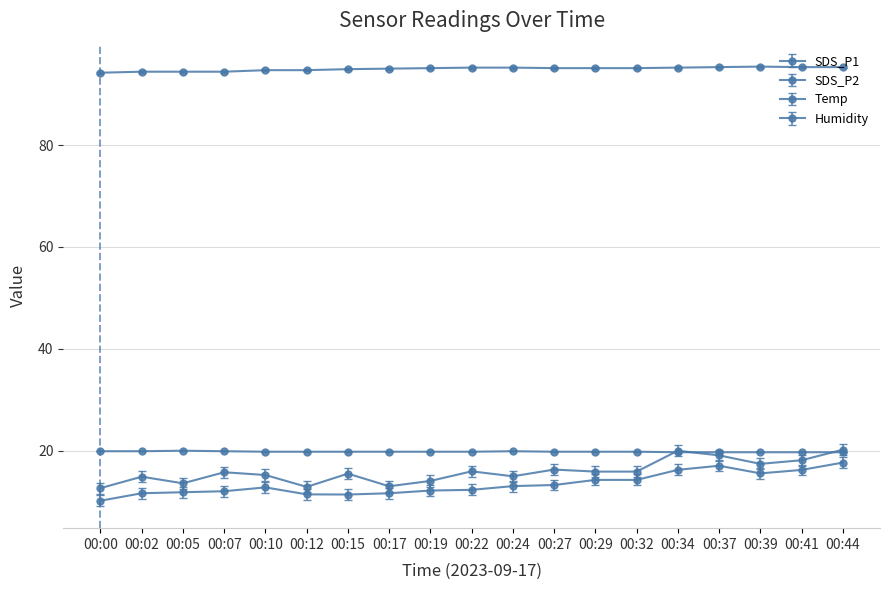

What is the value of the Humidity point at the 13th from the left?

95.1